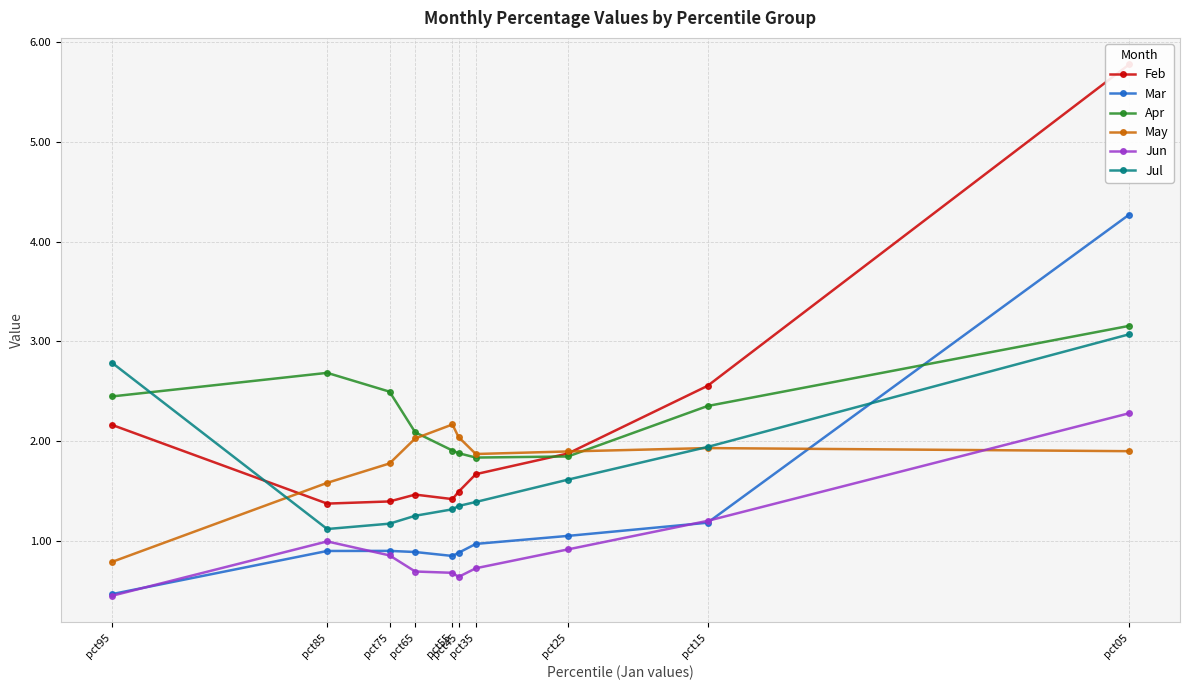

What is the maximum value for Feb?

5.8